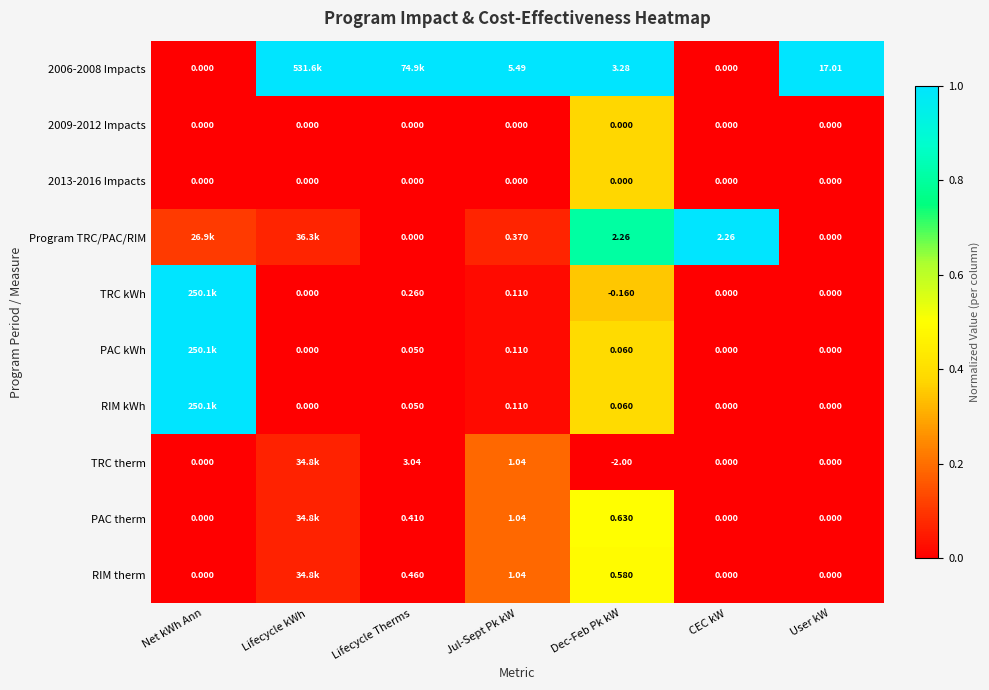

What is the difference between the highest and lowest values at CEC kW?

1.0